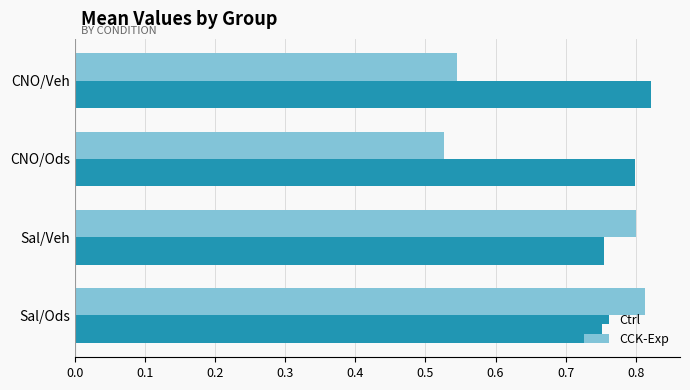

The Ctrl series shows 0.8 at CNO/Veh. True or false?

True